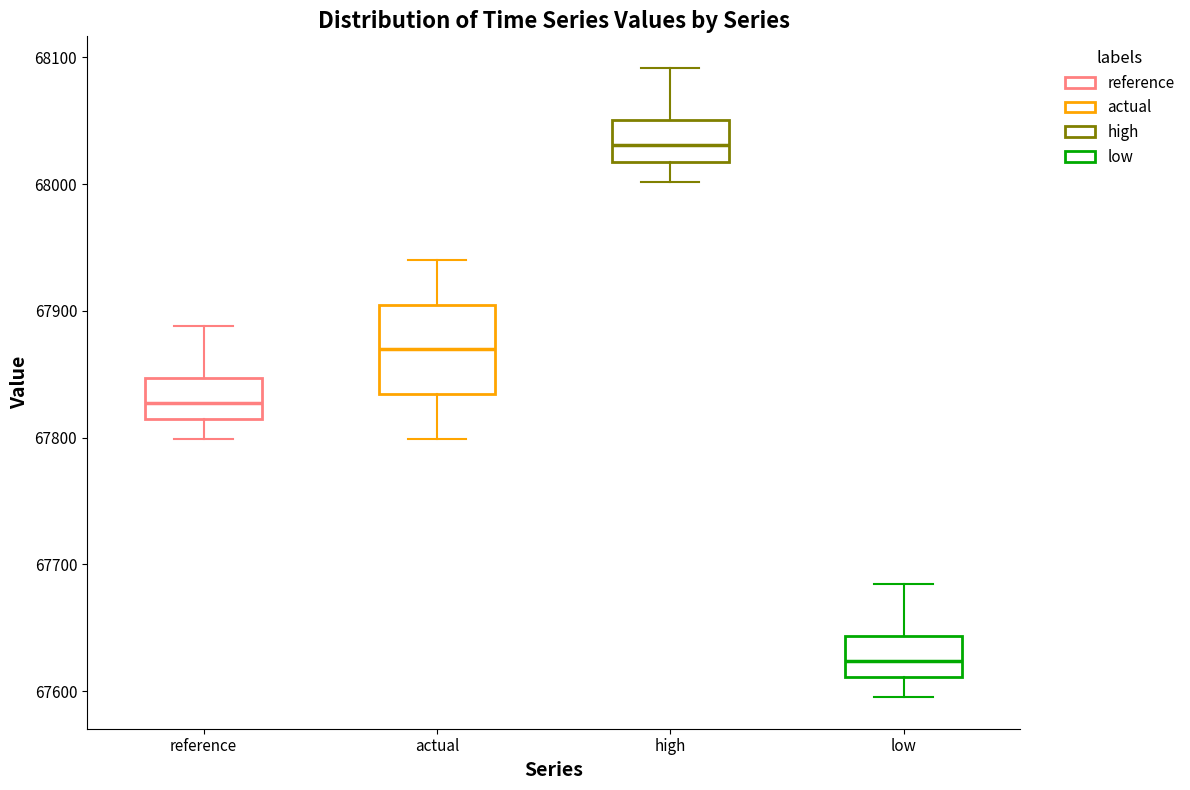

Which box's median line is the highest?

high